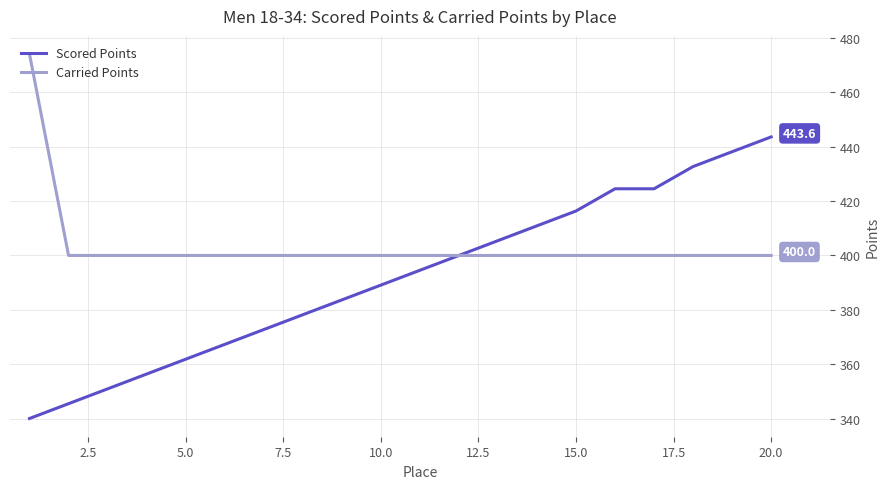

Which series has the widest spread of values?

Scored Points